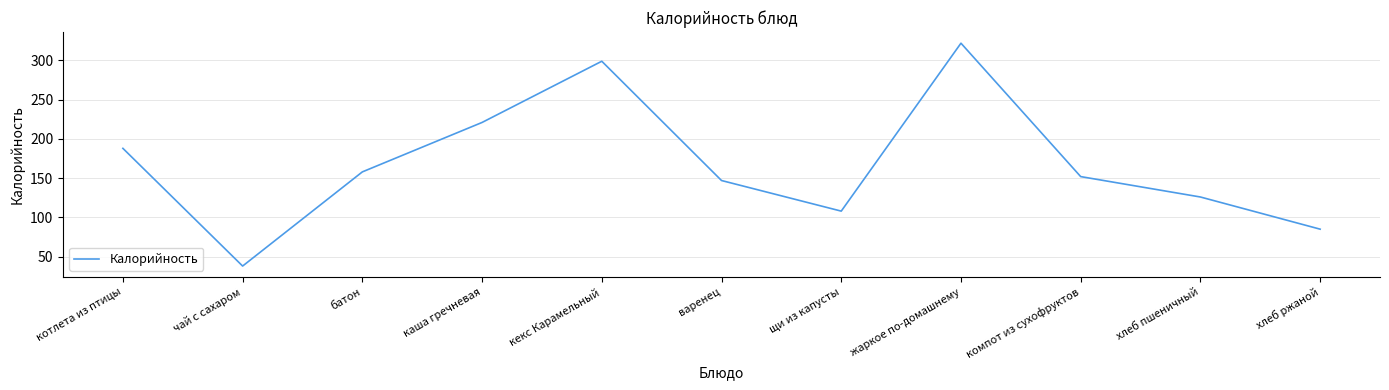

List the labels in order of value, largest first.

жаркое по-домашнему, кекс Карамельный, каша гречневая, котлета из птицы, батон, компот из сухофруктов, варенец, хлеб пшеничный, щи из капусты, хлеб ржаной, чай с сахаром